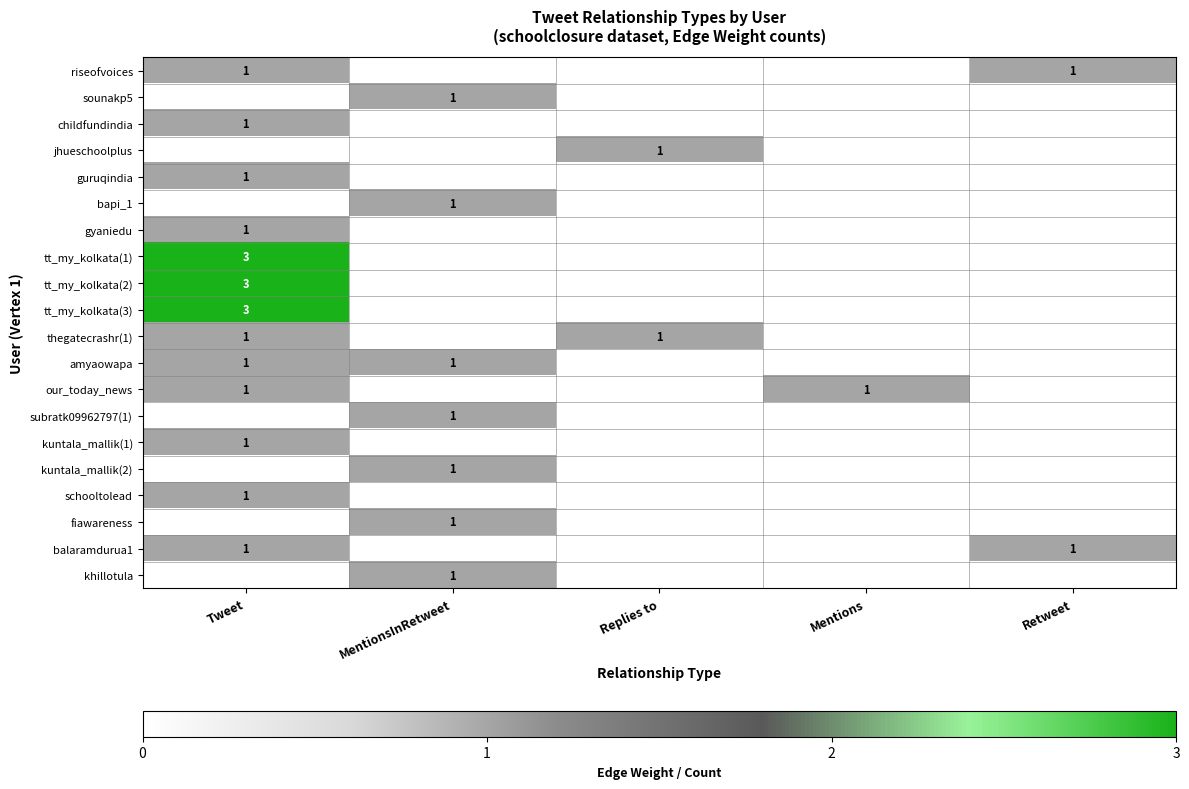

True or false: tt_my_kolkata(1) has a value of 3 at Tweet.

True